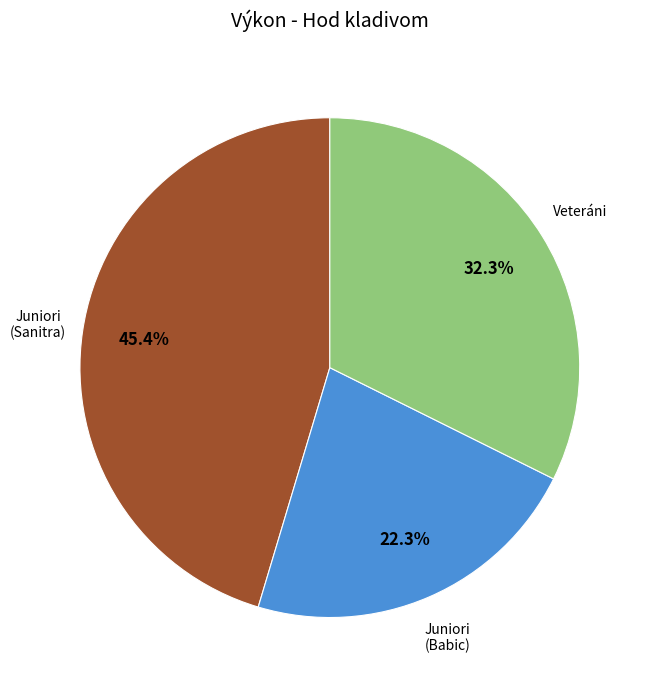

Is there a majority slice in this chart?

No